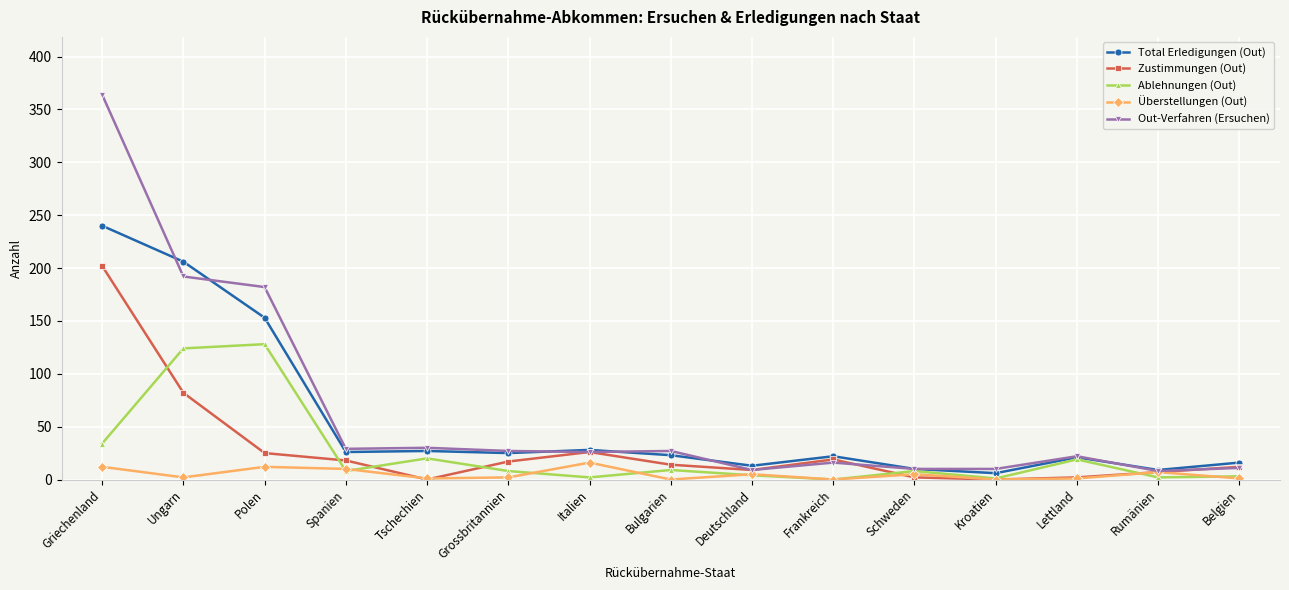

At how many categories does at least one series exceed 110?

3